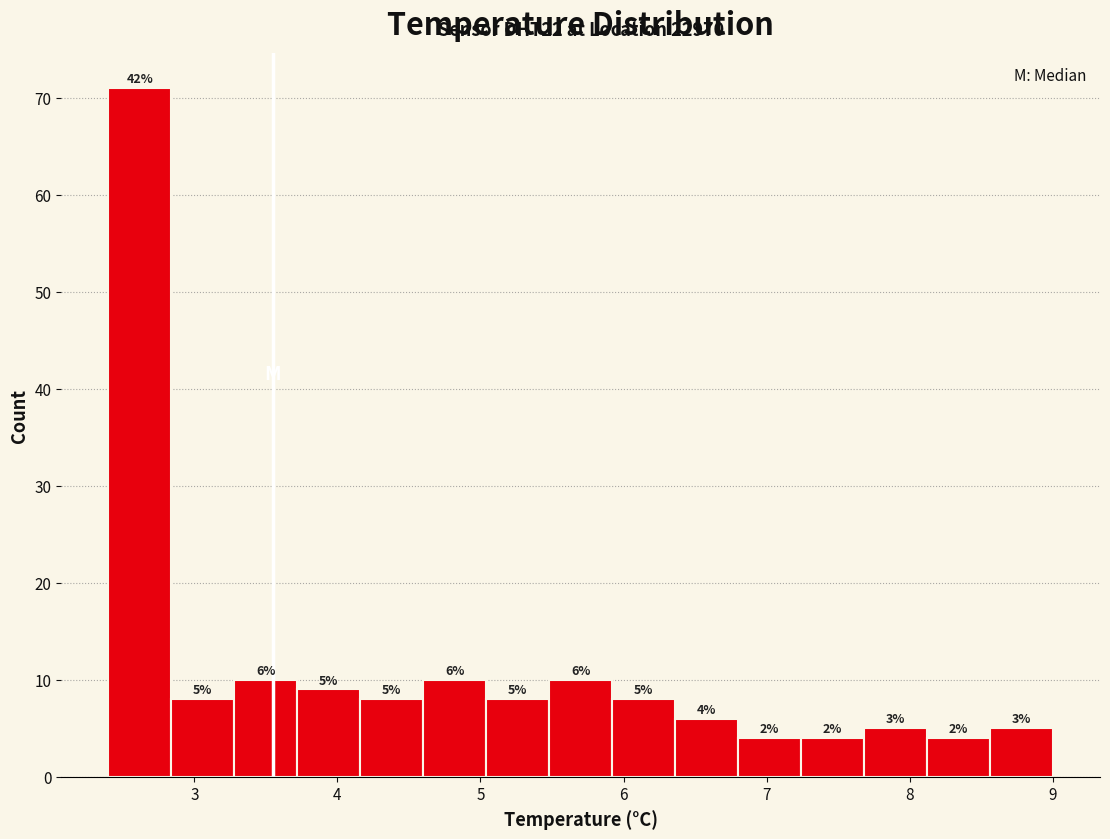

Which range on the x-axis has the tallest bar?

2.40 to 2.84